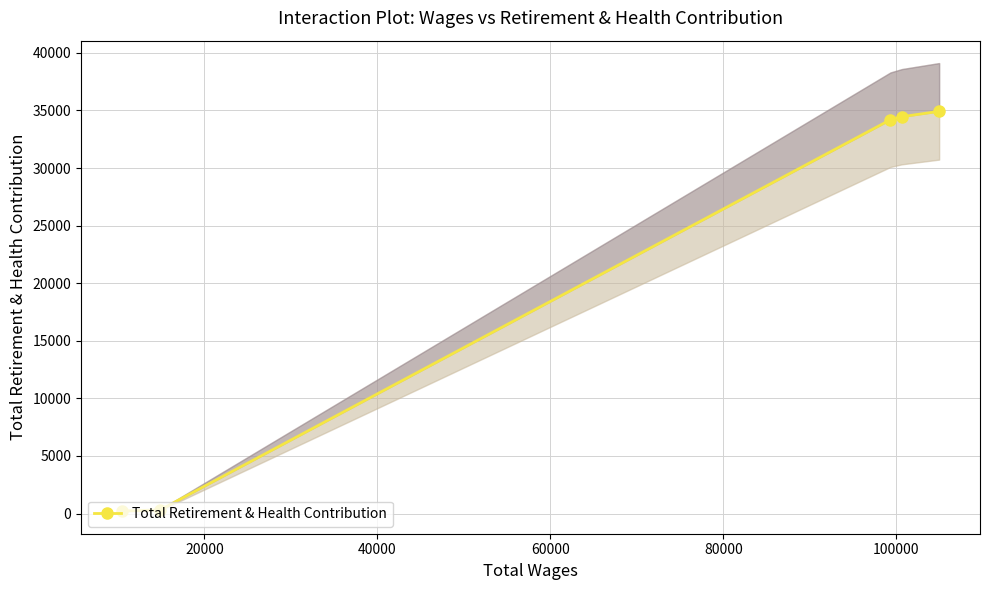

How many data points are less than 34192?

2